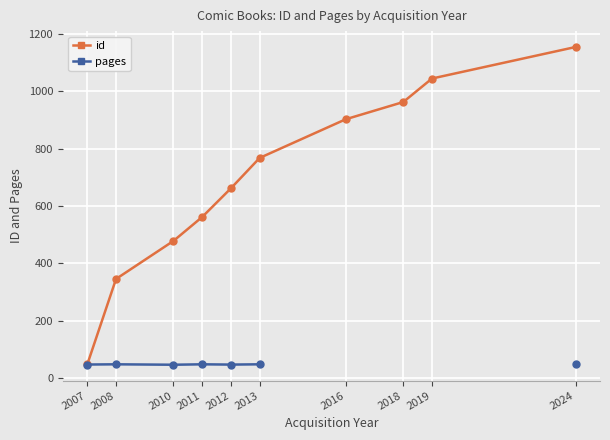

Which has a higher value, 2013 or 2018?

2018